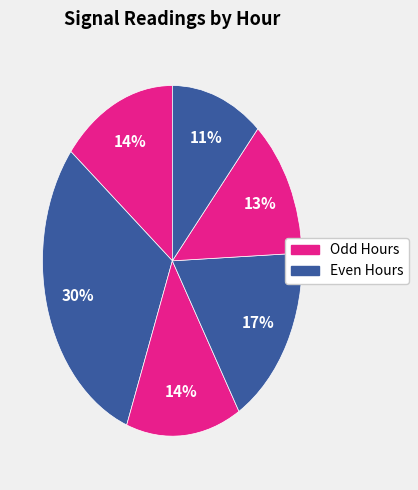

How many slices are in this pie chart?

6